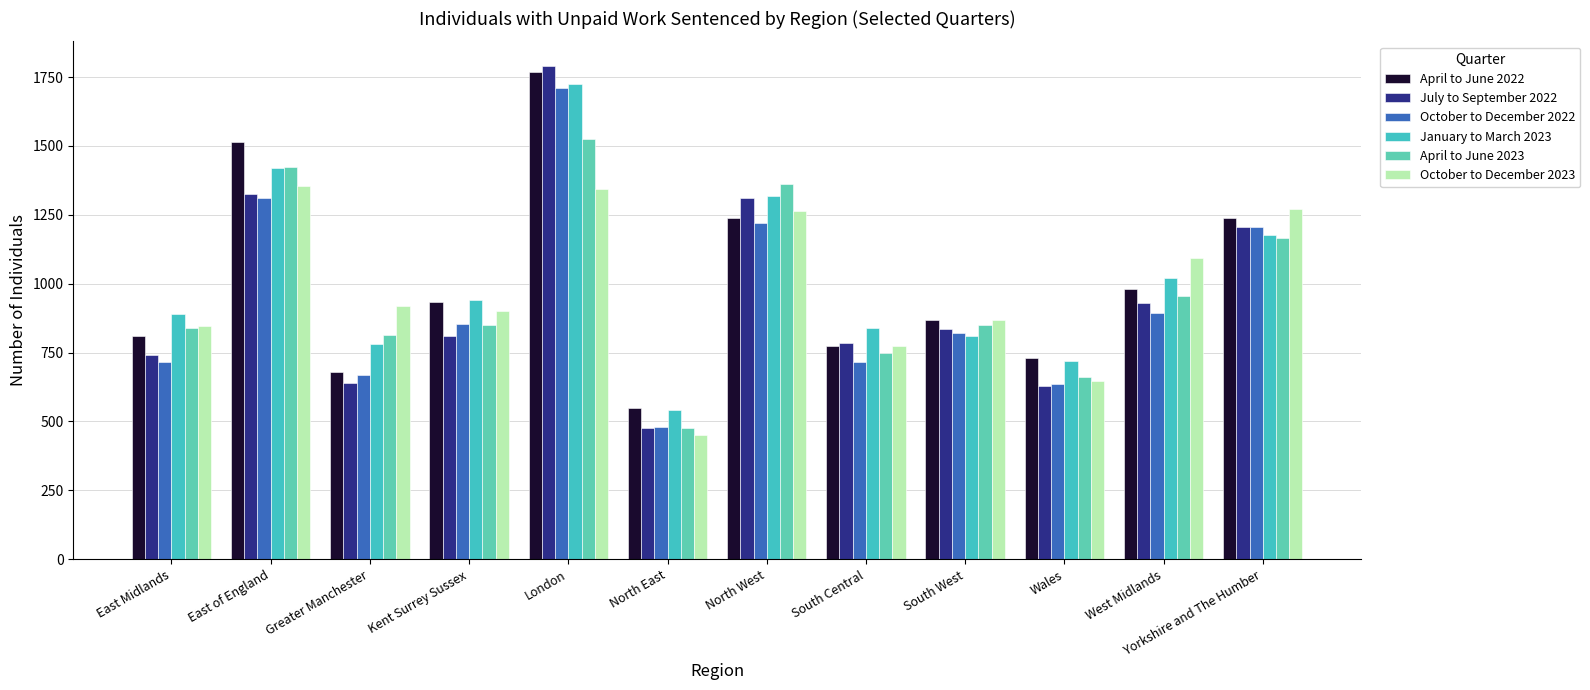

What position from the left is London?

5